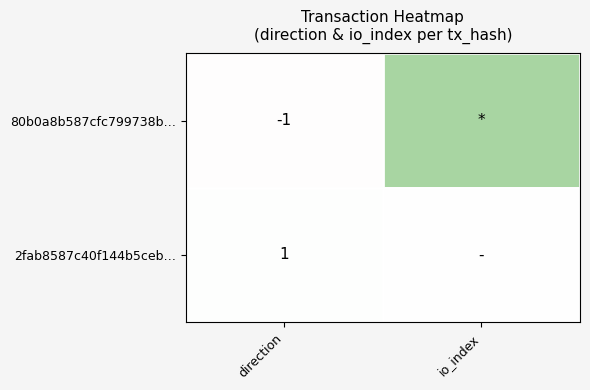

The 2fab8587c40f144b5ceb… series shows 1 at direction. True or false?

True